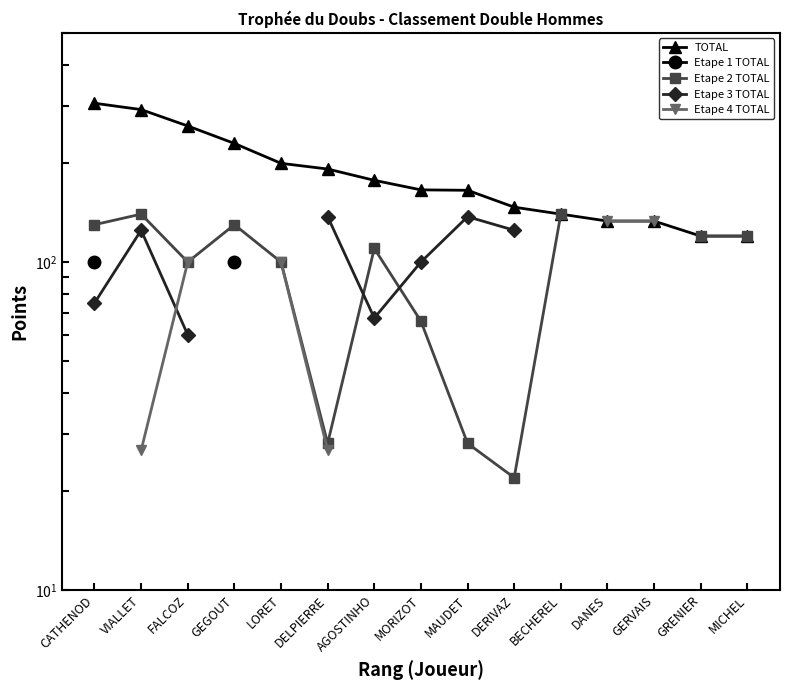

What is the difference between the highest and lowest values at LORET?

100.0